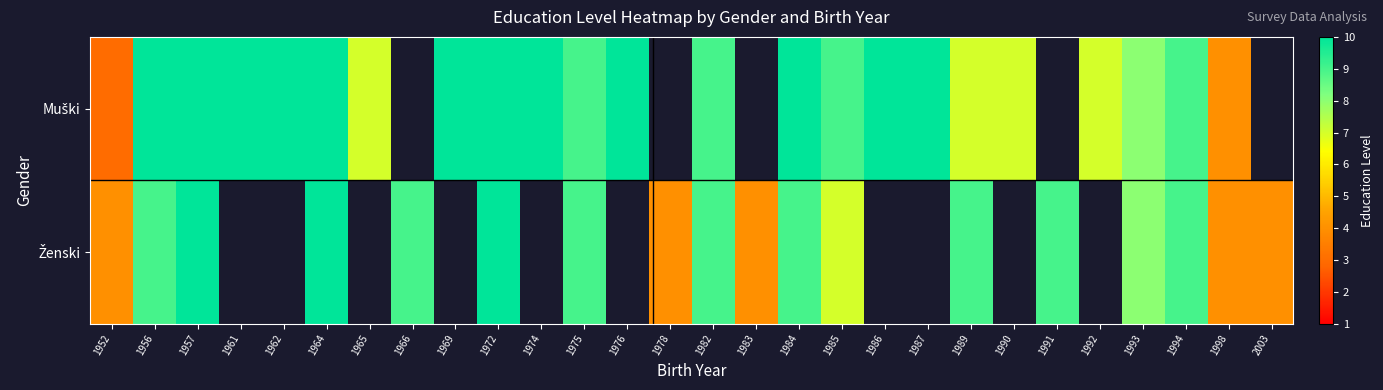

How many Muški values are between 9 and 10?

16